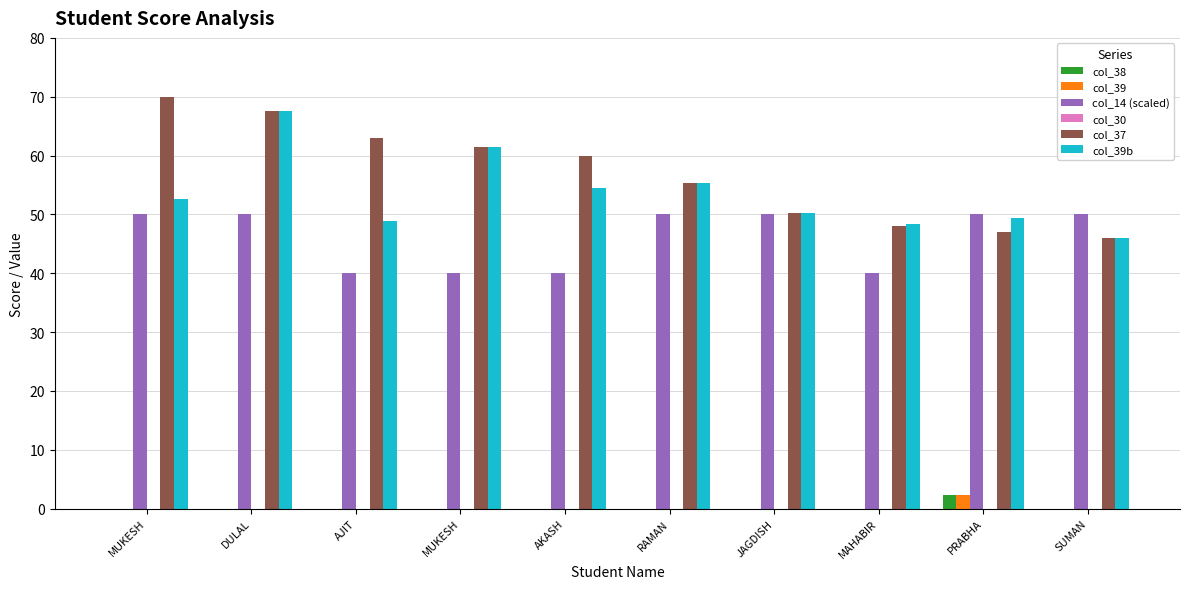

How many groups of bars are there?

10